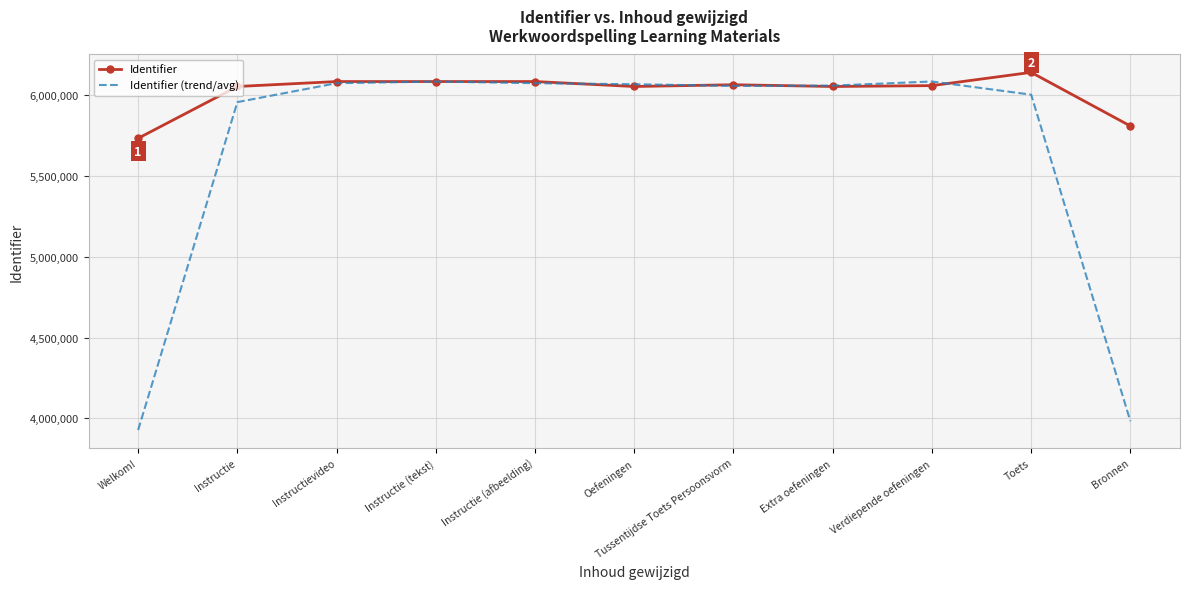

What is the maximum value for Identifier (trend/avg)?

6083984.0